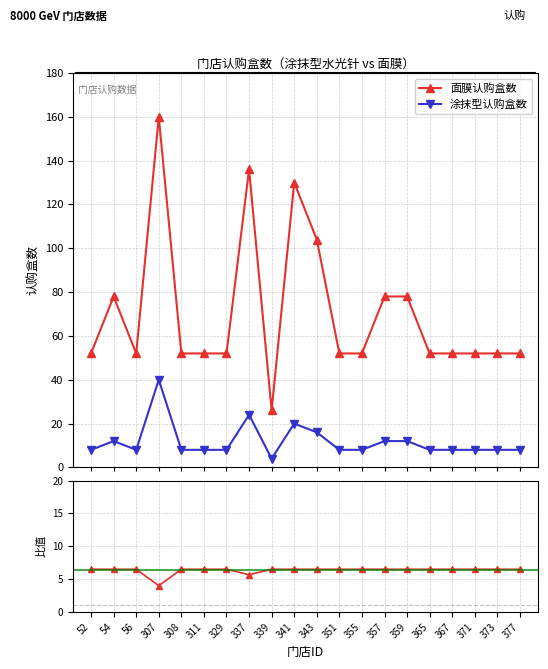

What is the maximum value for 面膜/涂抹型 比值?

6.5